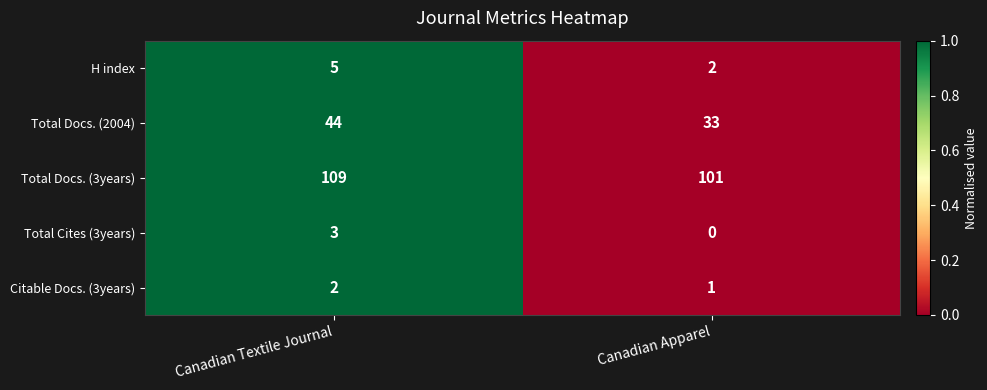

At which category is the sum across all series the highest?

Canadian Textile Journal